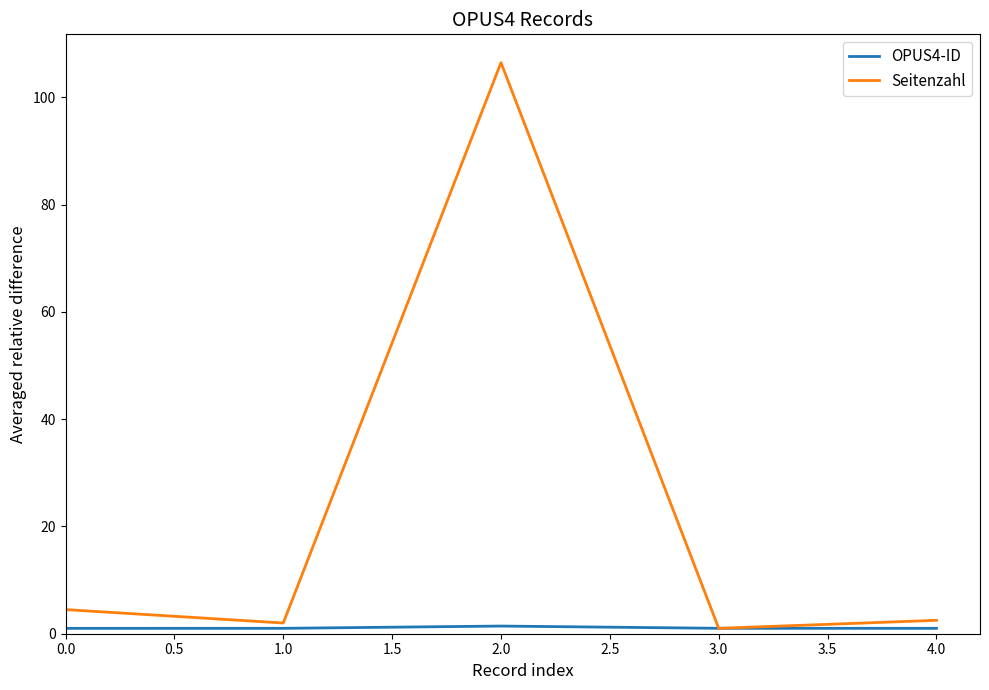

What is the maximum value for Seitenzahl?

106.5